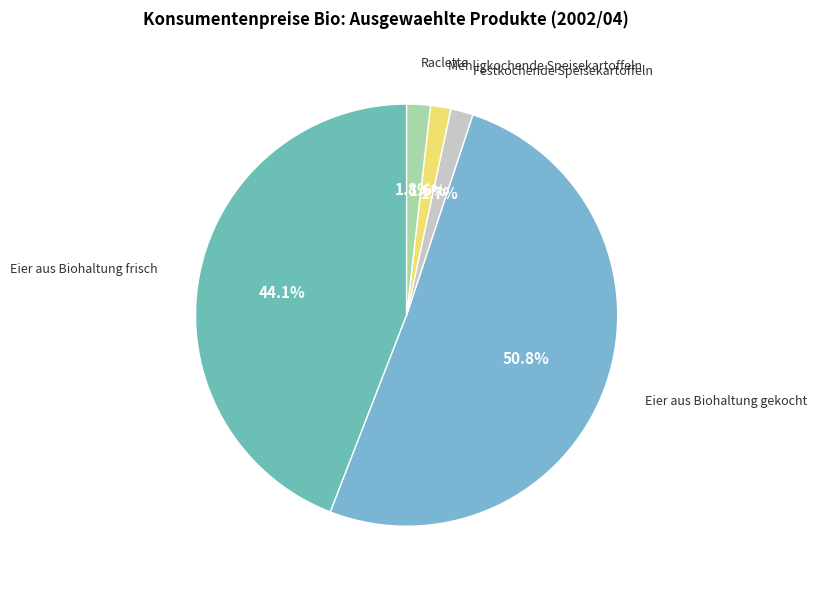

To the nearest percent, what is the difference between the largest and smallest slice percentages?

49%